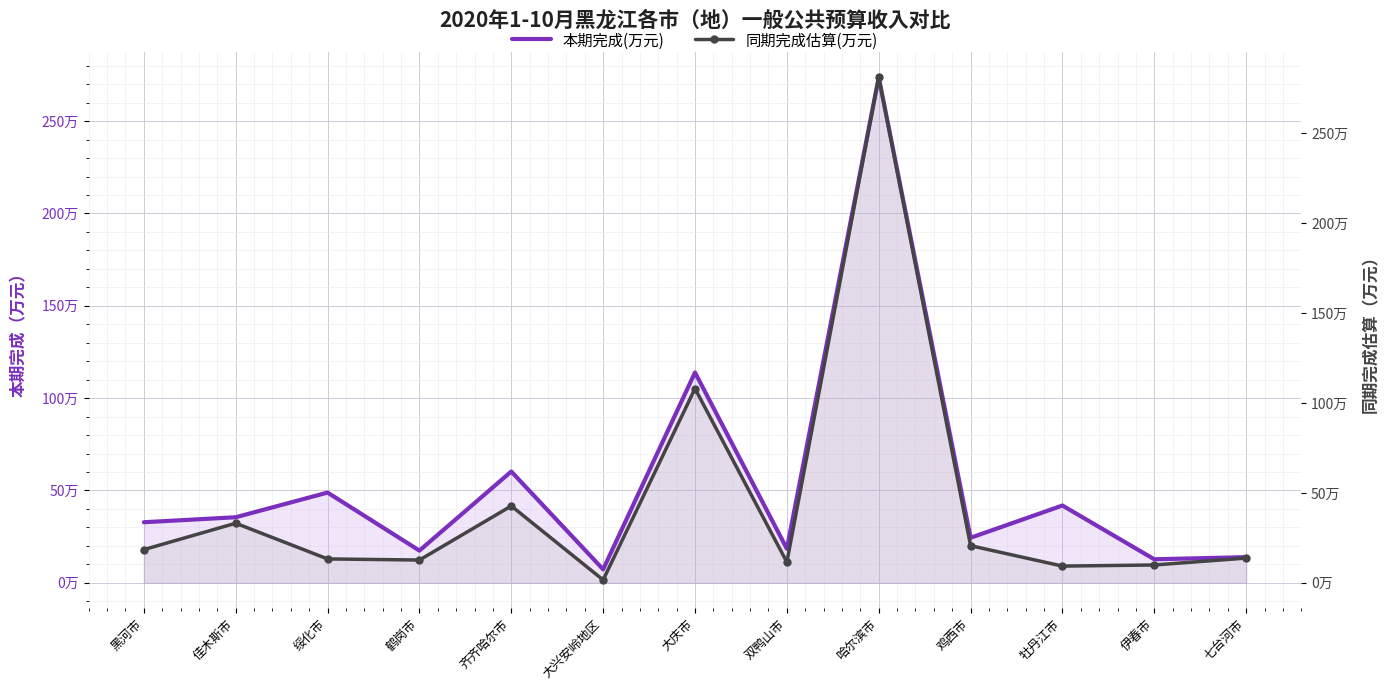

What is the smallest value displayed?

15798